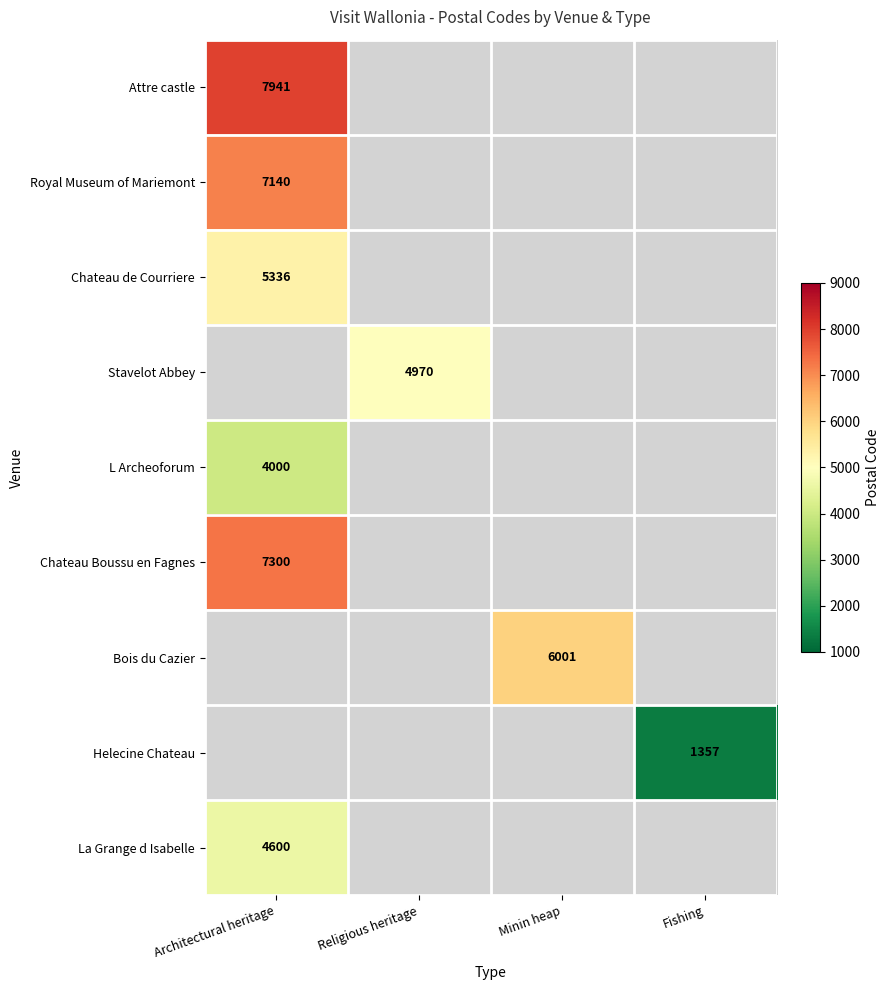

What is the approximate value of Chateau Boussu en Fagnes at Architectural heritage?

7300.0